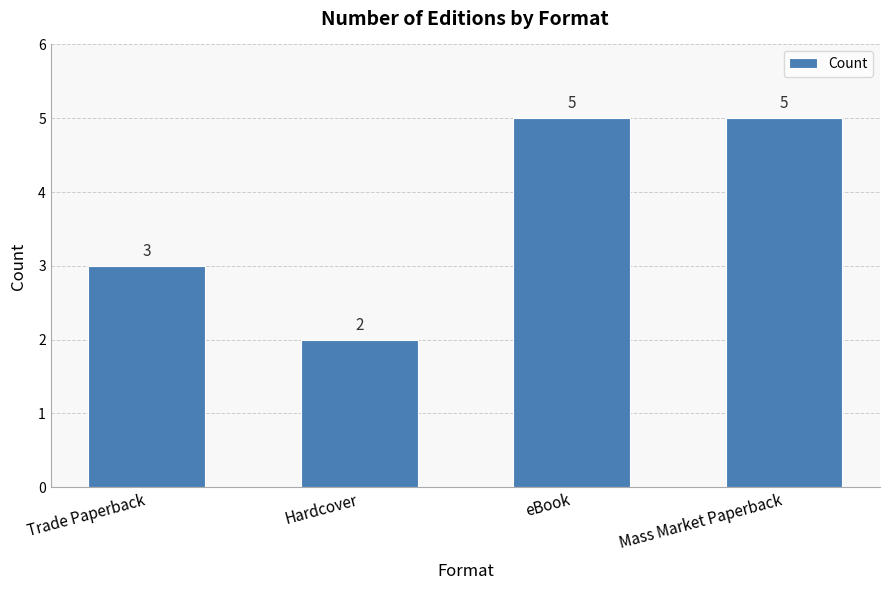

How many values are between 3 and 5?

3